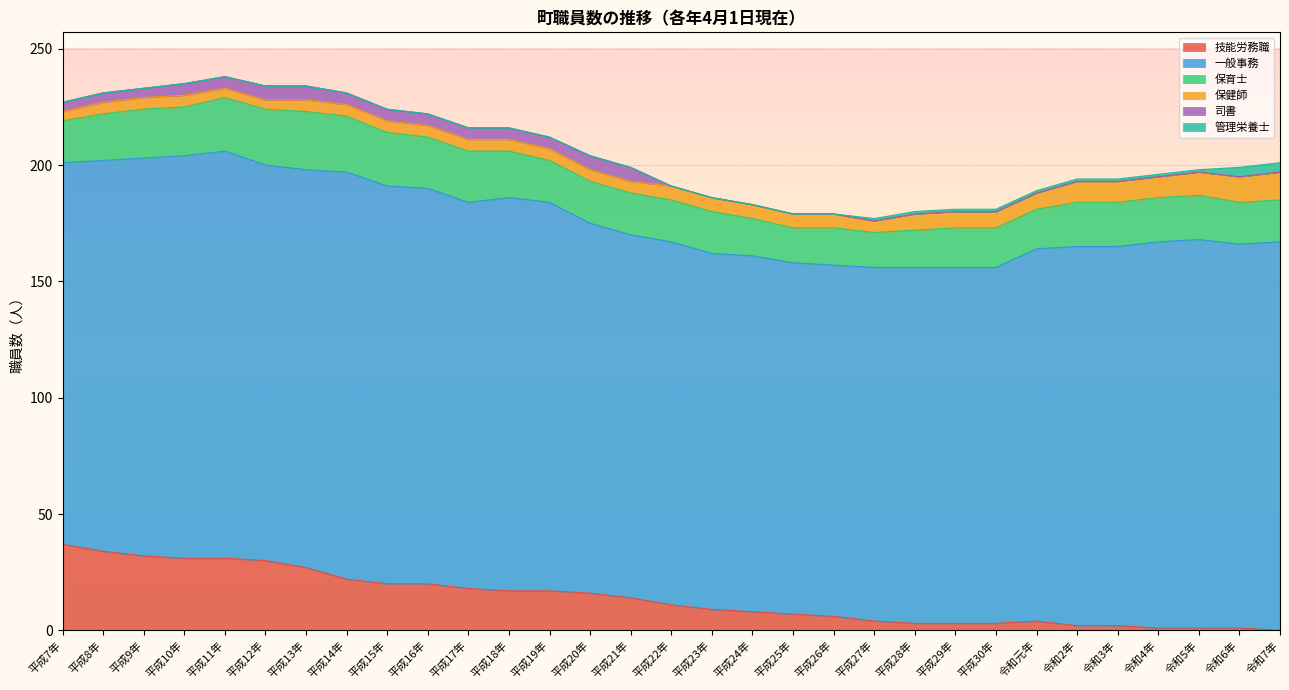

True or false: 技能労務職 has a value of 55 at 平成10年.

False